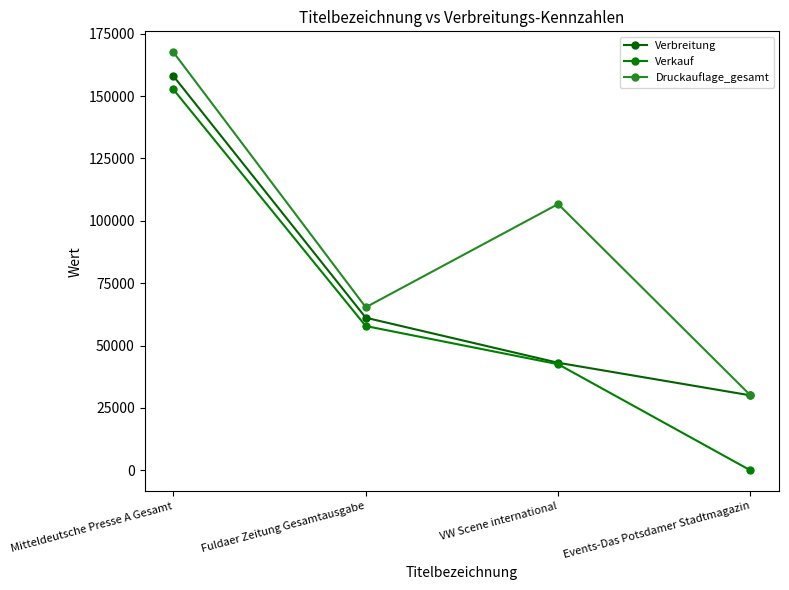

At which category is the sum across all series the highest?

Mitteldeutsche Presse A Gesamt